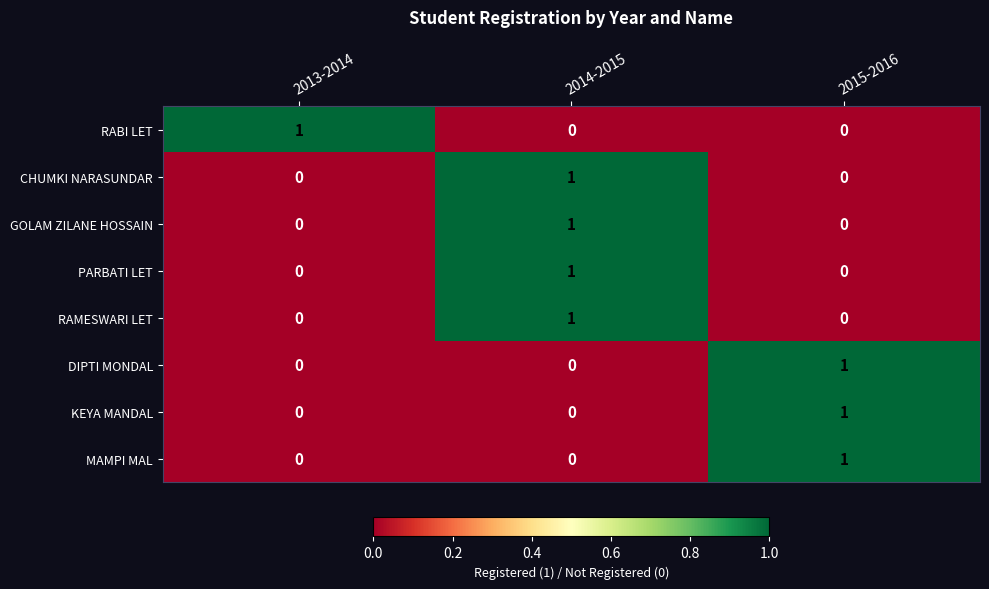

Reading right to left, transcribe all the data shown in this chart.

RABI LET: 2015-2016=0	2014-2015=0	2013-2014=1
CHUMKI NARASUNDAR: 2015-2016=0	2014-2015=1	2013-2014=0
GOLAM ZILANE HOSSAIN: 2015-2016=0	2014-2015=1	2013-2014=0
PARBATI LET: 2015-2016=0	2014-2015=1	2013-2014=0
RAMESWARI LET: 2015-2016=0	2014-2015=1	2013-2014=0
DIPTI MONDAL: 2015-2016=1	2014-2015=0	2013-2014=0
KEYA MANDAL: 2015-2016=1	2014-2015=0	2013-2014=0
MAMPI MAL: 2015-2016=1	2014-2015=0	2013-2014=0